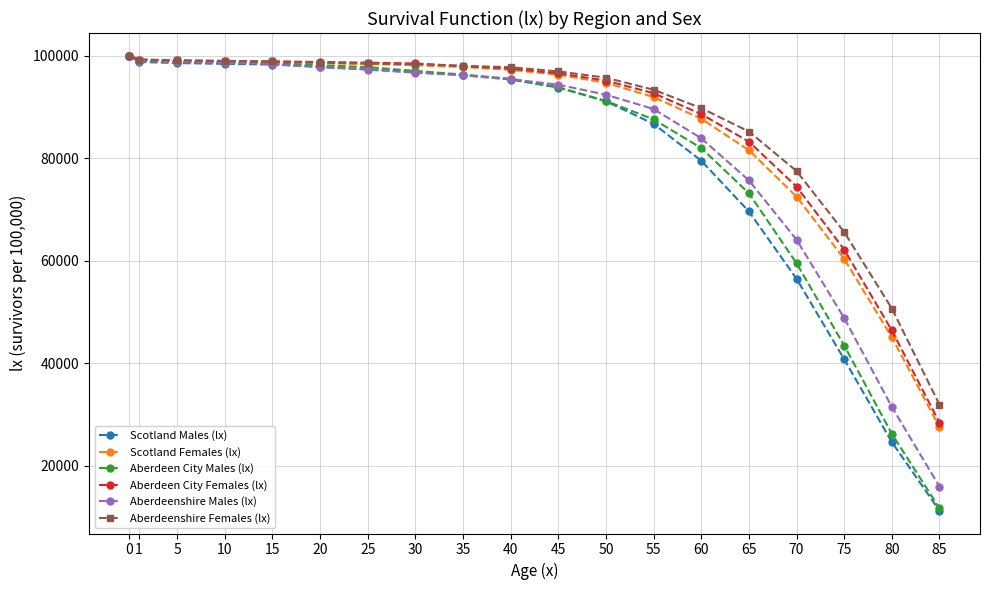

What is the greatest value displayed?

100000